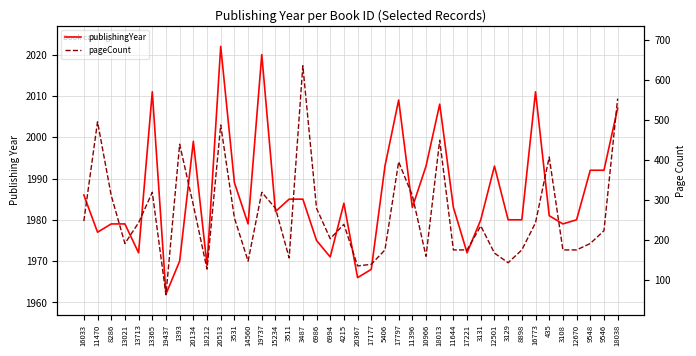

How many data points in pageCount are above 240?

19